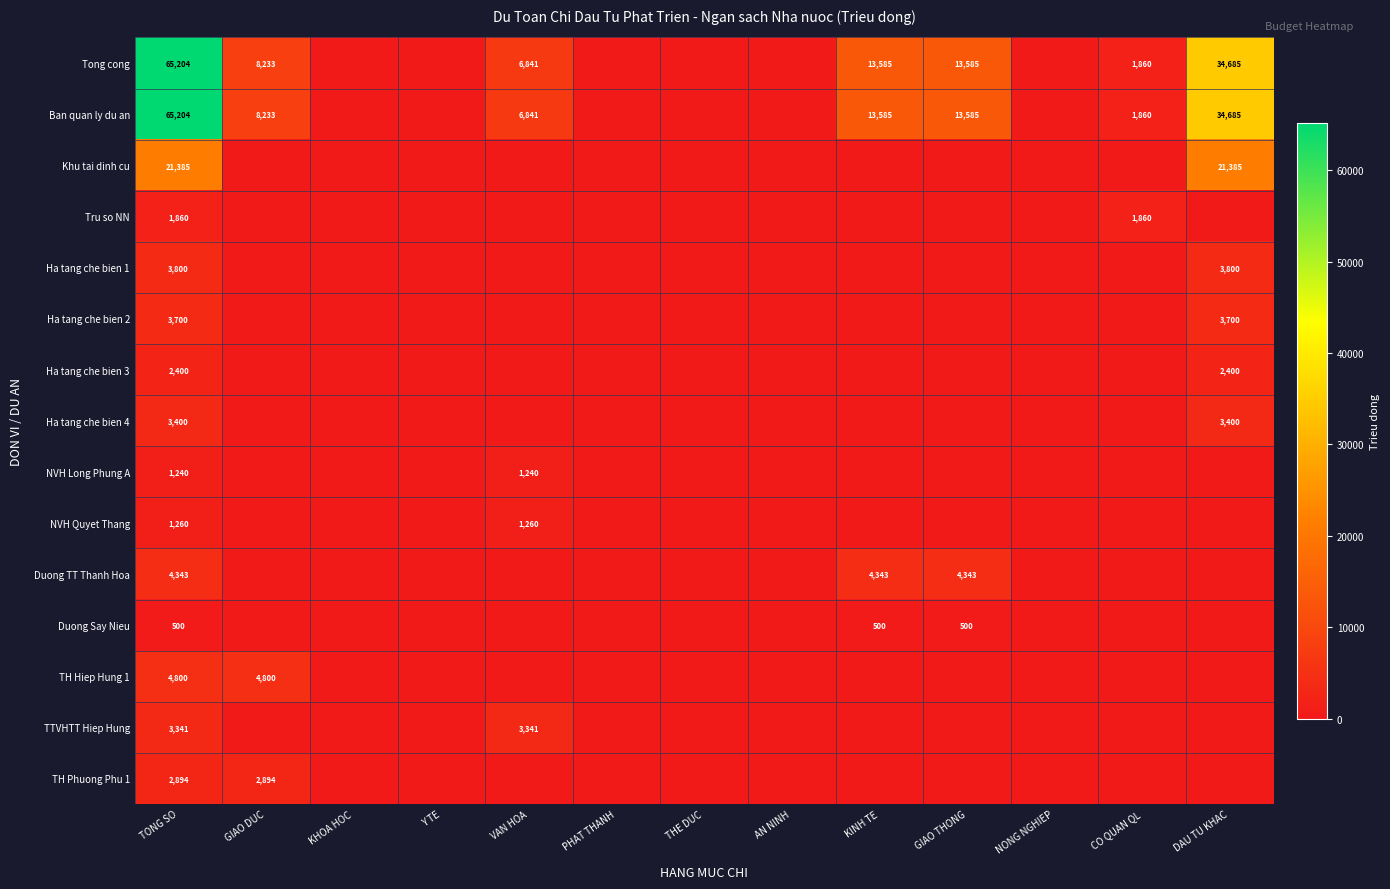

The value of Duong Say Nieu at GIAO THONG is 500. True or false?

True